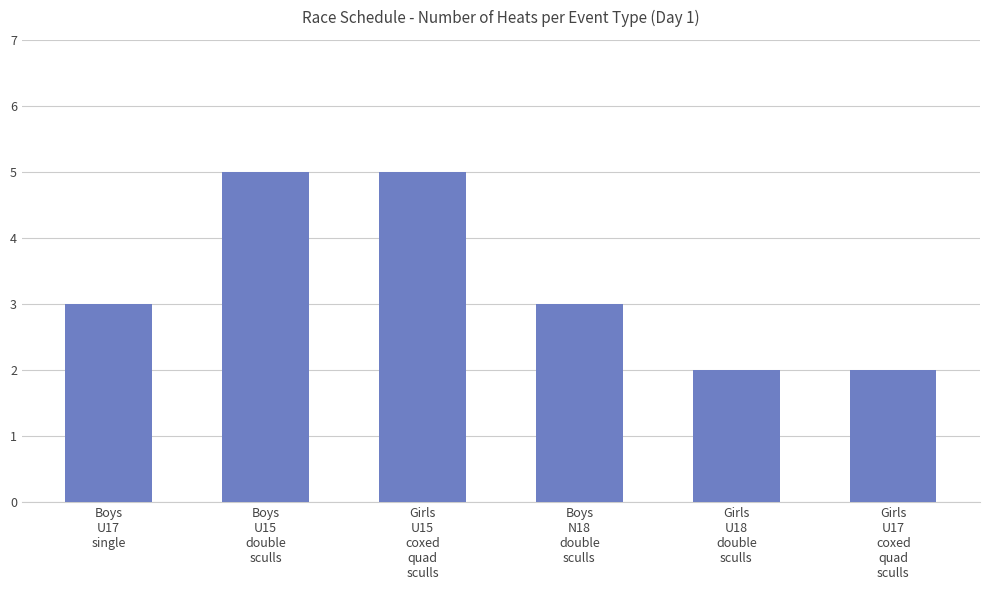

How many data points does each series have?

6